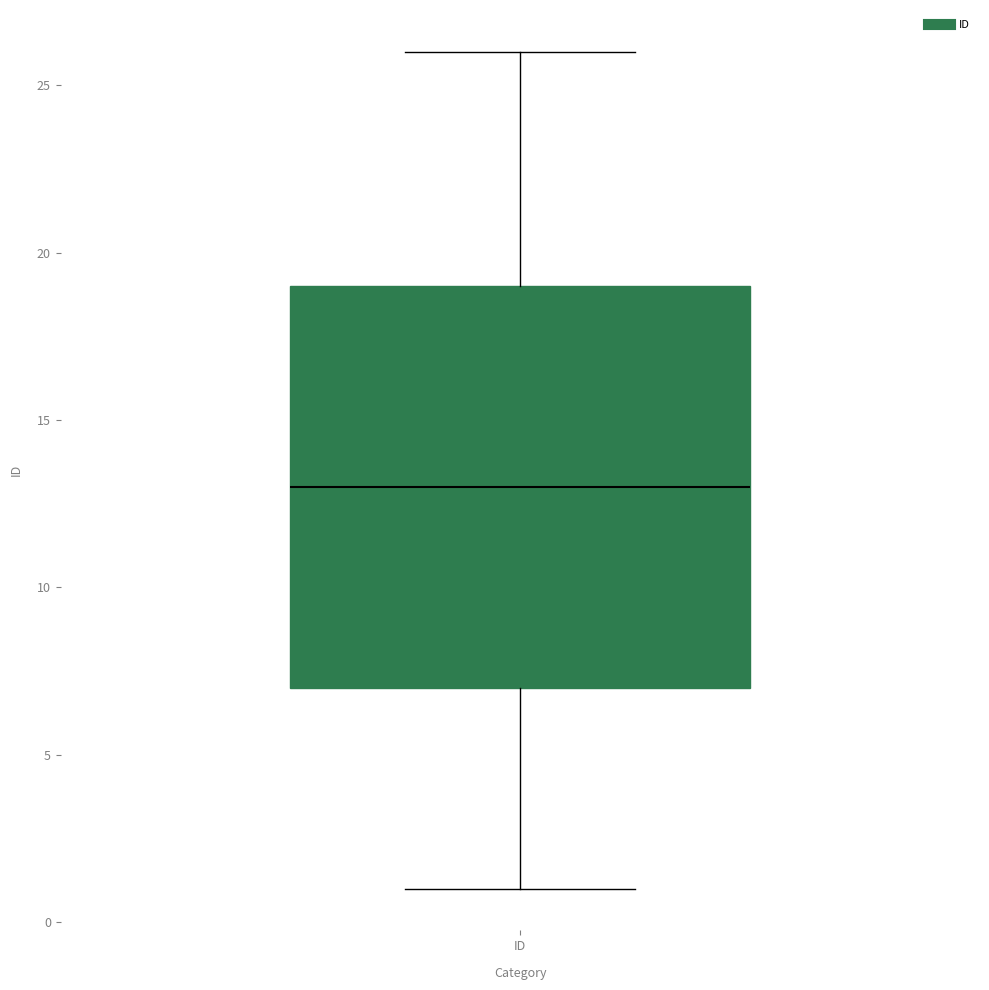

Where does the upper whisker of the box for ID end on the y-axis? The values are not printed on the chart, so give them approximately, as read against the axis.

26